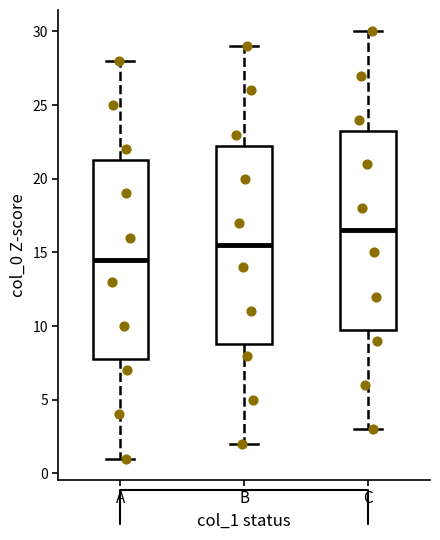

Reading left to right, transcribe this box plot: for each box, give where its median line is, the range the box spans, and where its two whiskers end, as read against the y-axis. The values are not printed on the chart, so give them approximately, as read against the axis.

A: median 14.5, box 8.0 to 21.5, whiskers 1.0 to 28.0
B: median 15.5, box 9.0 to 22.5, whiskers 2.0 to 29.0
C: median 16.5, box 10.0 to 23.5, whiskers 3.0 to 30.0